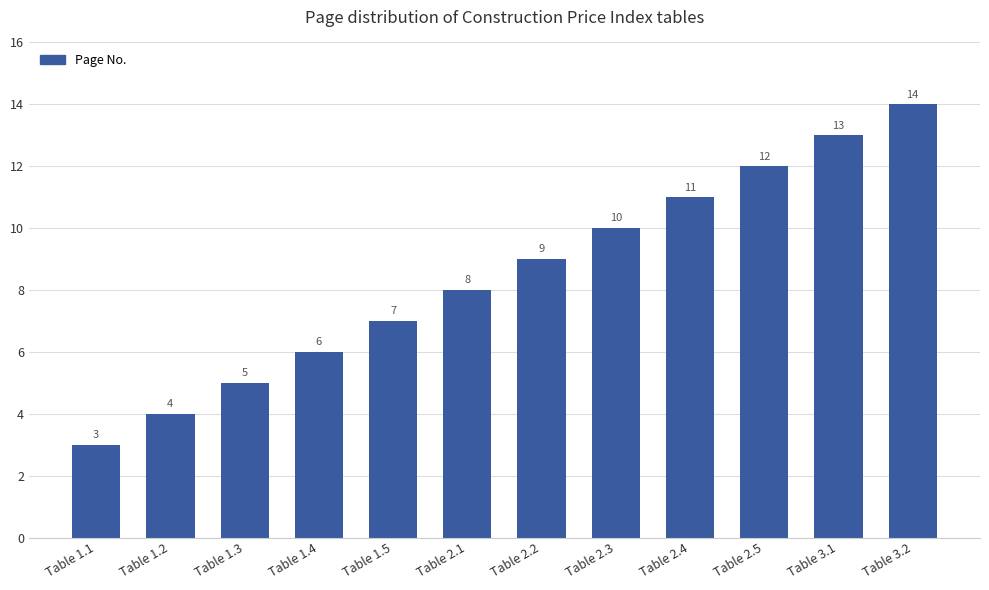

What is the label of the 12th bar from the right?

Table 1.1